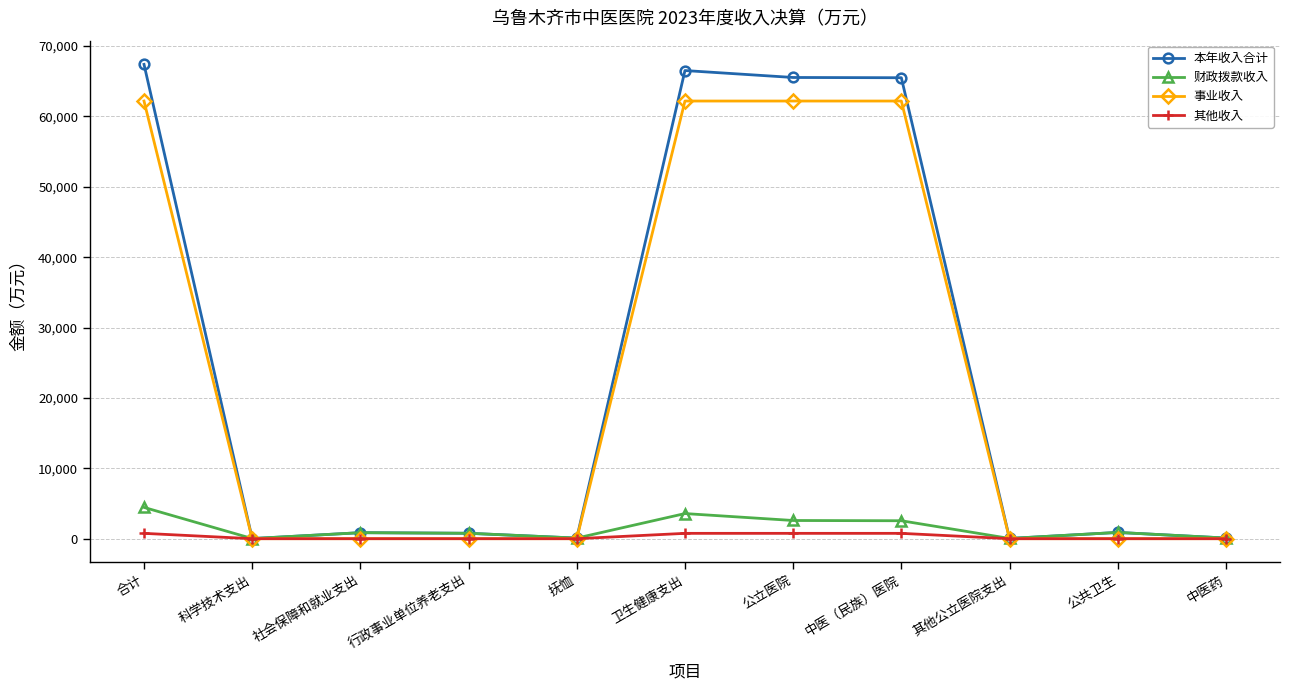

Which series changed the most between 合计 and 中医药?

本年收入合计